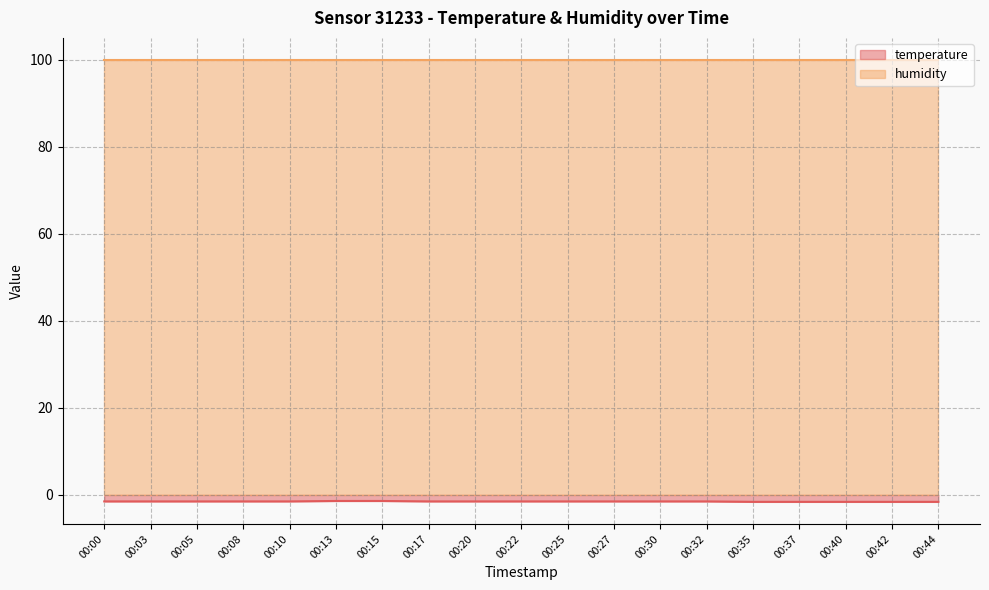

Is it true that the value at 00:22 is -1.5?

True